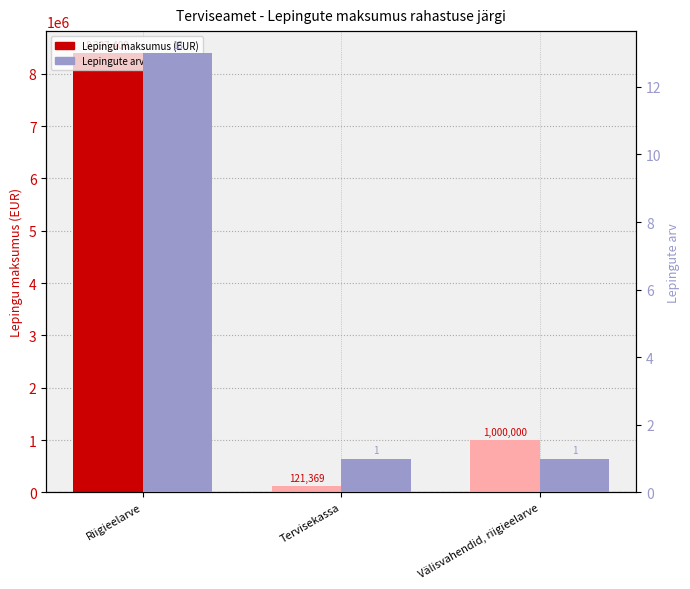

Which series has the widest spread of values?

Lepingu maksumus (EUR)